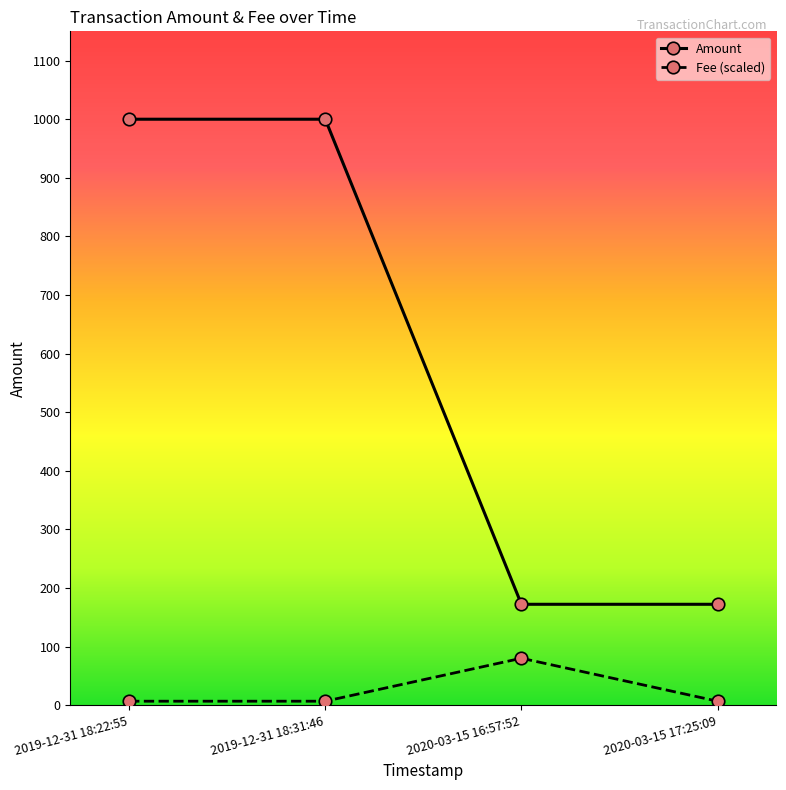

Reading left to right, list all the values displayed in this chart.

Amount: 1000.0	1000.0	172.1	172.1
Fee (scaled): 6.7	6.7	80.0	6.7